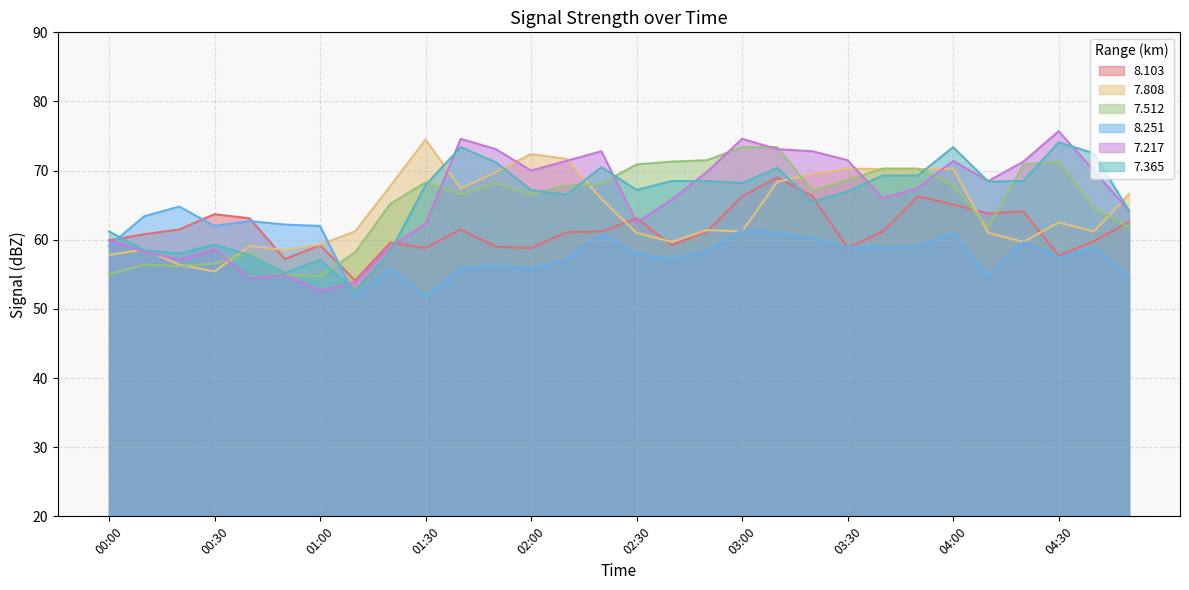

What is the difference between the maximum and second lowest values in the   8.251 series?

13.0